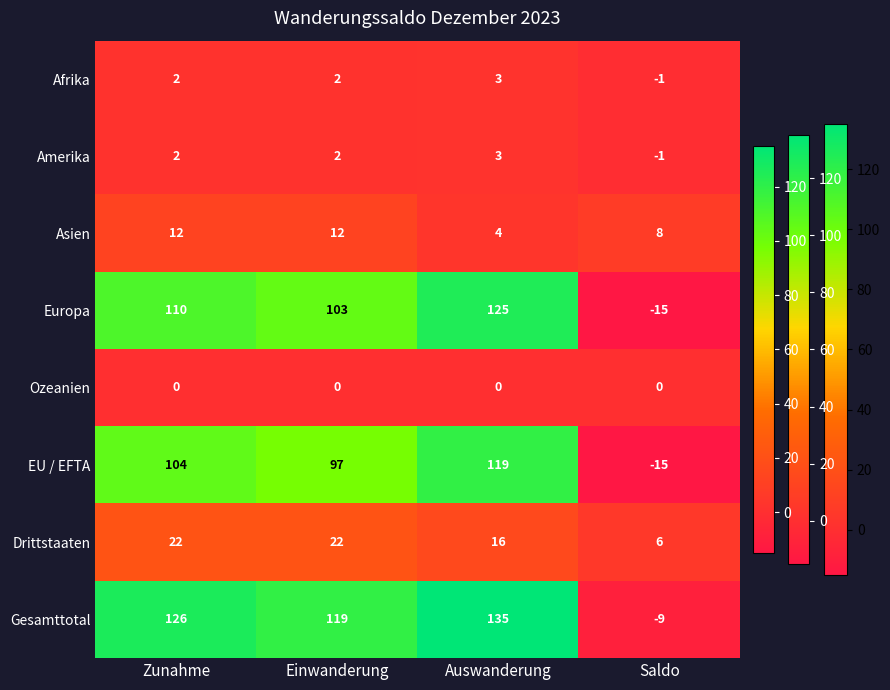

Which series has the largest total across all categories?

Gesamttotal